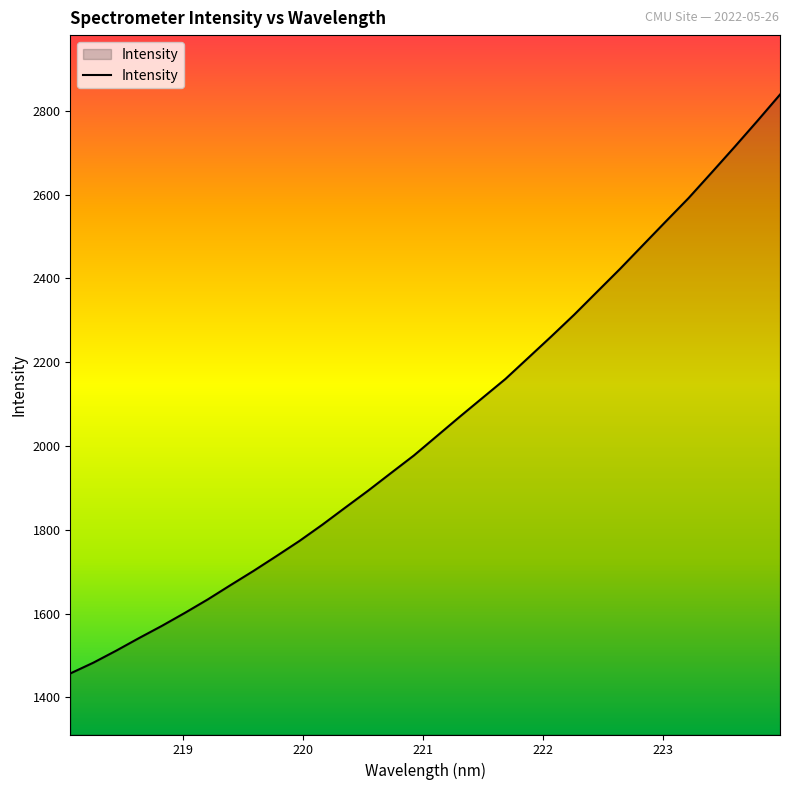

What is the greatest value displayed?

2838.9